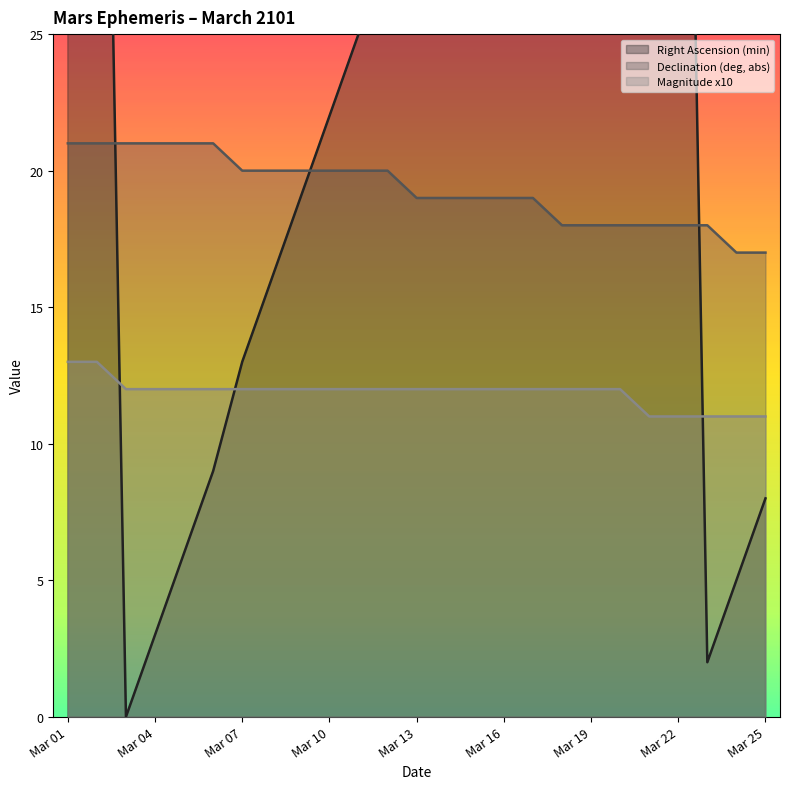

What is the difference between the maximum and minimum values in the Declination (deg, abs) series?

4